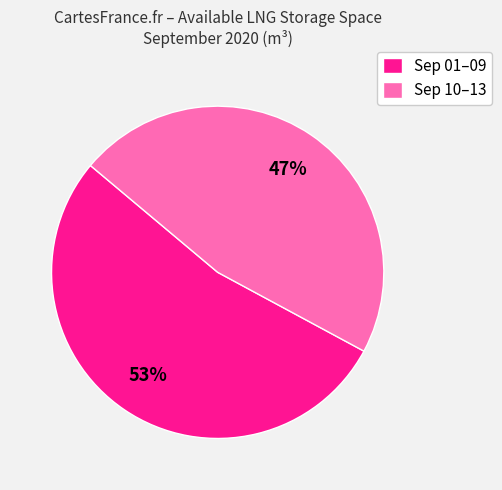

What is the smallest slice in the pie chart?

Sep 10–13